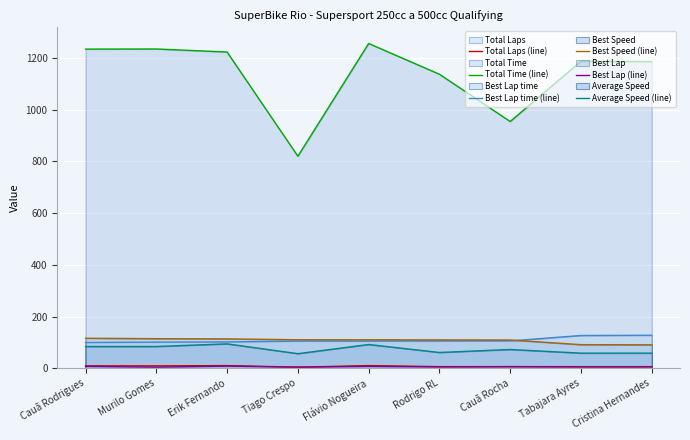

Reading left to right, transcribe all the data shown in this chart.

Total Laps (line): Cauã Rodrigues=9.0	Murilo Gomes=9.0	Erik Fernando=10.0	Tiago Crespo=4.0	Flávio Nogueira=10.0	Rodrigo RL=6.0	Cauã Rocha=6.0	Tabajara Ayres=6.0	Cristina Hernandes=6.0
Total Time (line): Cauã Rodrigues=1234.9	Murilo Gomes=1235.3	Erik Fernando=1223.5	Tiago Crespo=820.2	Flávio Nogueira=1256.6	Rodrigo RL=1137.6	Cauã Rocha=954.7	Tabajara Ayres=1187.8	Cristina Hernandes=1186.5
Best Lap time (line): Cauã Rodrigues=99.4	Murilo Gomes=100.8	Erik Fernando=101.6	Tiago Crespo=104.7	Flávio Nogueira=104.9	Rodrigo RL=105.2	Cauã Rocha=105.6	Tabajara Ayres=126.5	Cristina Hernandes=127.5
Best Speed (line): Cauã Rodrigues=115.8	Murilo Gomes=114.3	Erik Fernando=113.4	Tiago Crespo=110.0	Flávio Nogueira=109.8	Rodrigo RL=109.5	Cauã Rocha=109.1	Tabajara Ayres=91.1	Cristina Hernandes=90.4
Best Lap (line): Cauã Rodrigues=7.0	Murilo Gomes=4.0	Erik Fernando=8.0	Tiago Crespo=4.0	Flávio Nogueira=7.0	Rodrigo RL=5.0	Cauã Rocha=6.0	Tabajara Ayres=5.0	Cristina Hernandes=5.0
Average Speed (line): Cauã Rodrigues=84.0	Murilo Gomes=83.9	Erik Fernando=94.2	Tiago Crespo=56.2	Flávio Nogueira=91.7	Rodrigo RL=60.8	Cauã Rocha=72.4	Tabajara Ayres=58.2	Cristina Hernandes=58.3